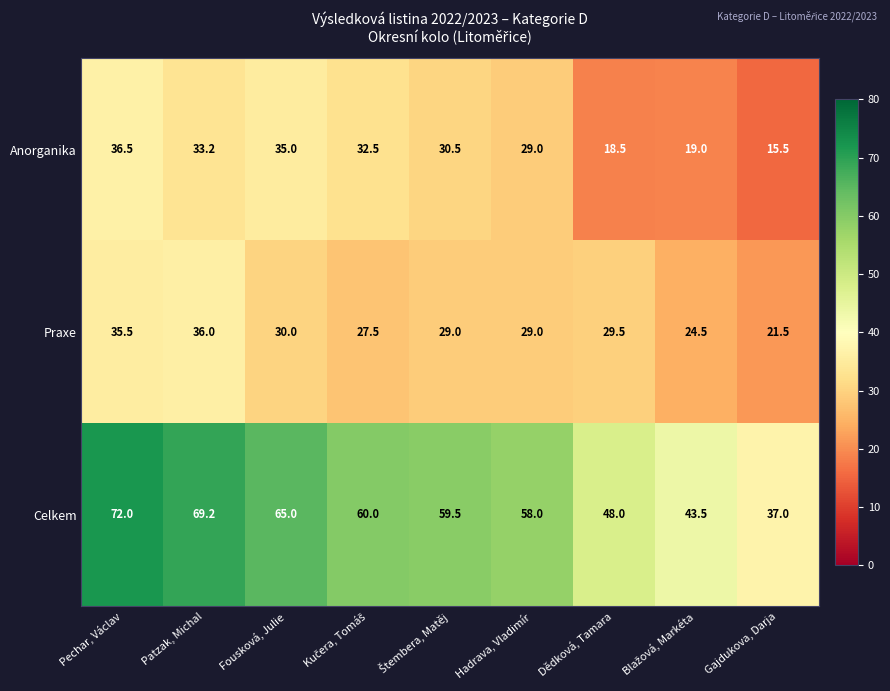

Rank the series by their maximum value, from highest to lowest.

Celkem, Anorganika, Praxe